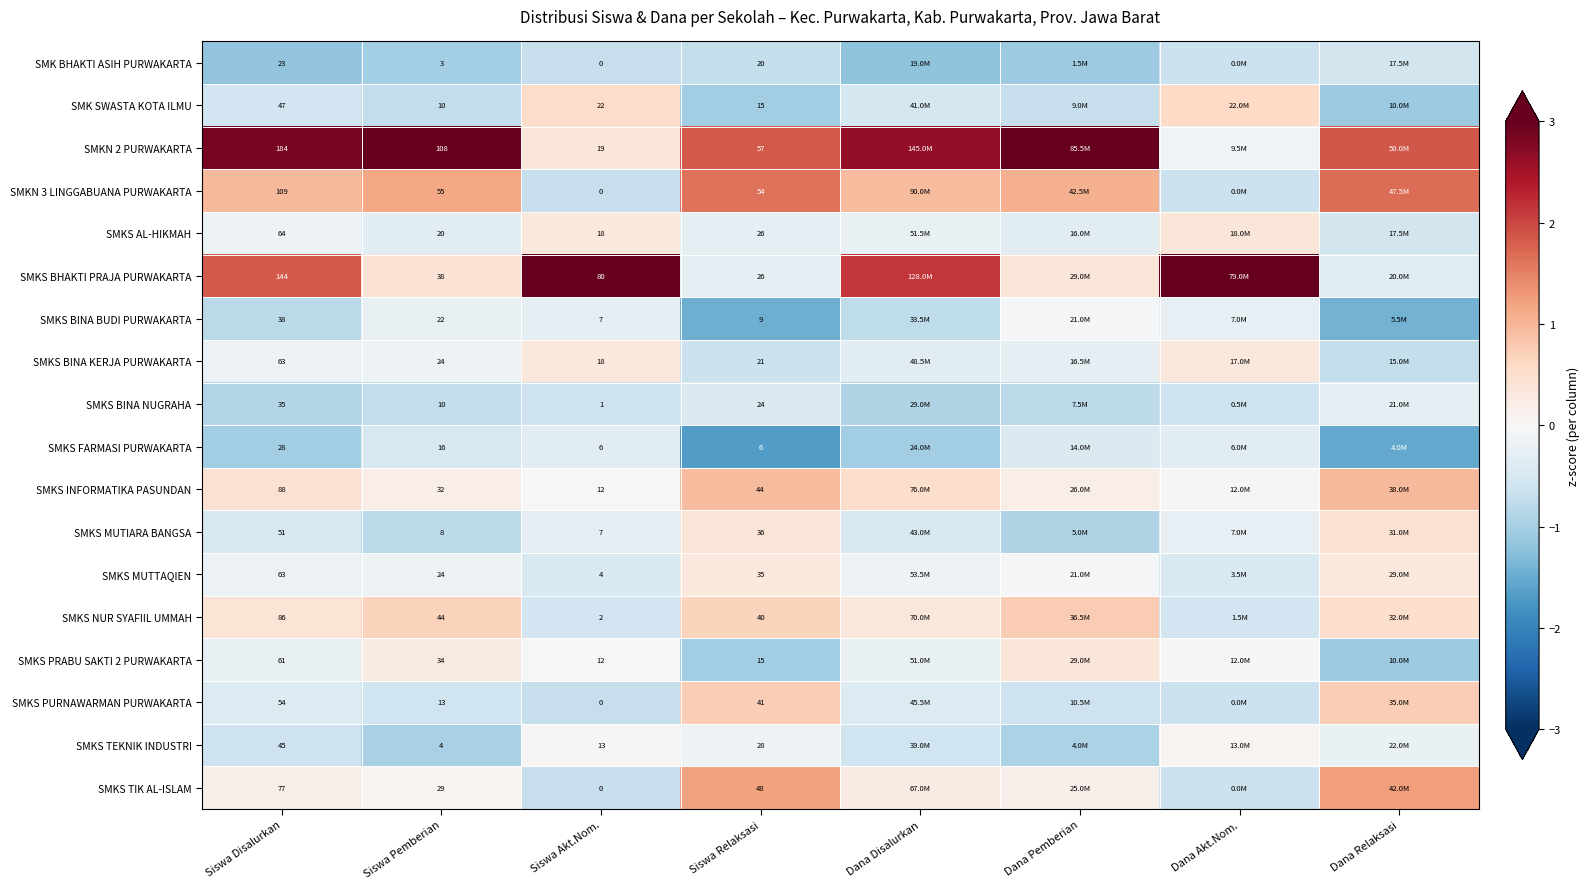

Is the value of SMKS BHAKTI PRAJA PURWAKARTA at Siswa Disalurkan greater than the value of SMKS TEKNIK INDUSTRI at Siswa Pemberian?

Yes